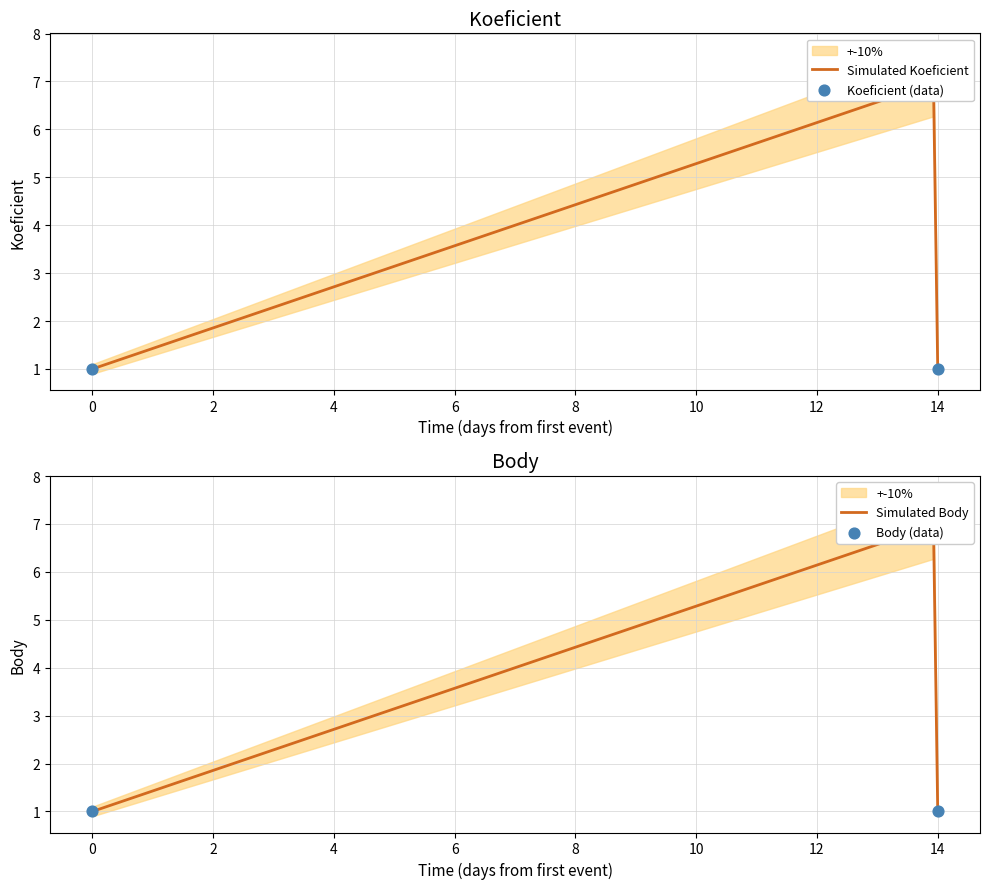

Which series reaches the maximum Y coordinate?

Koeficient